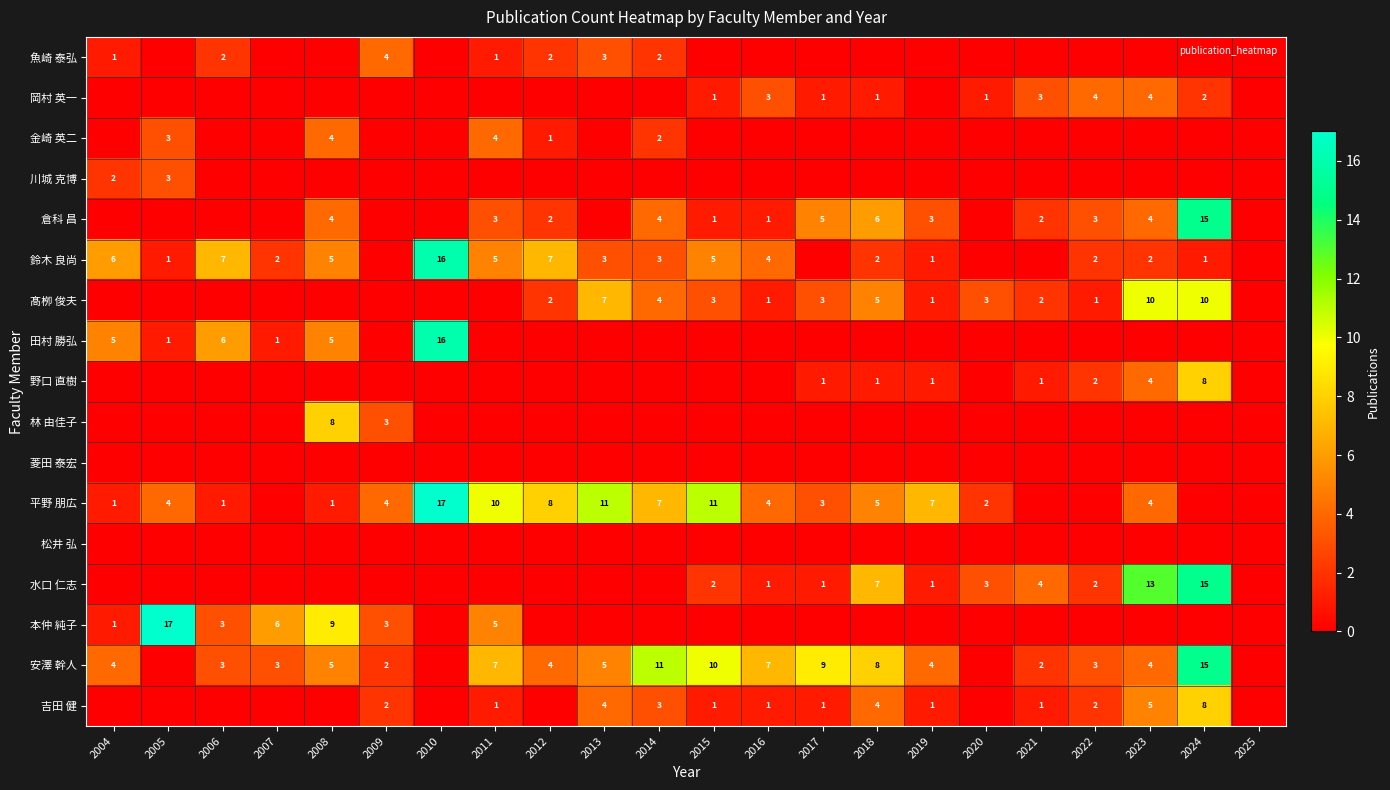

True or false: 平野 朋広 has a value of 7 at 2019.

True